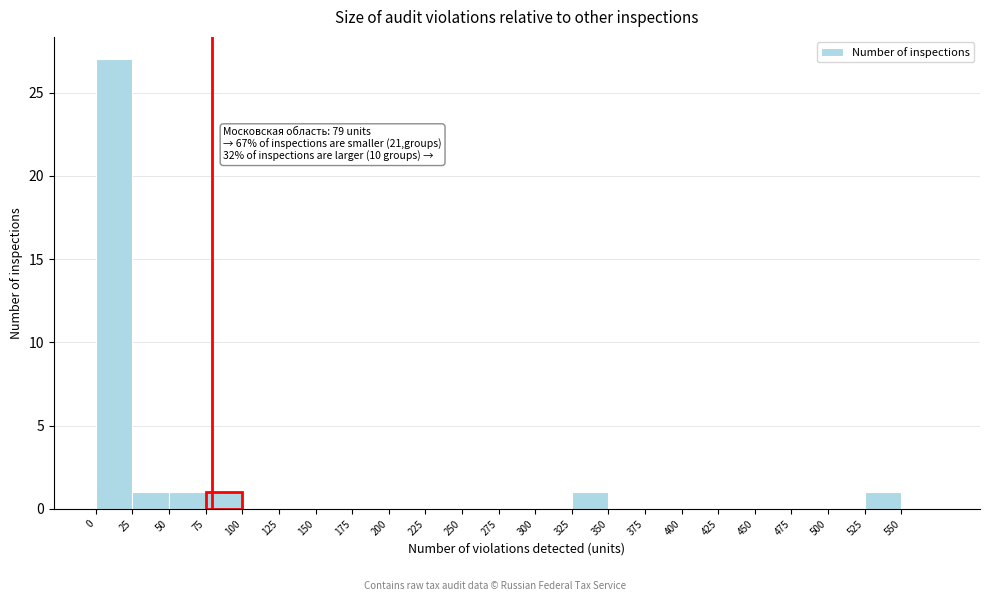

Over which range of the x-axis is the bar tallest?

0 to 25